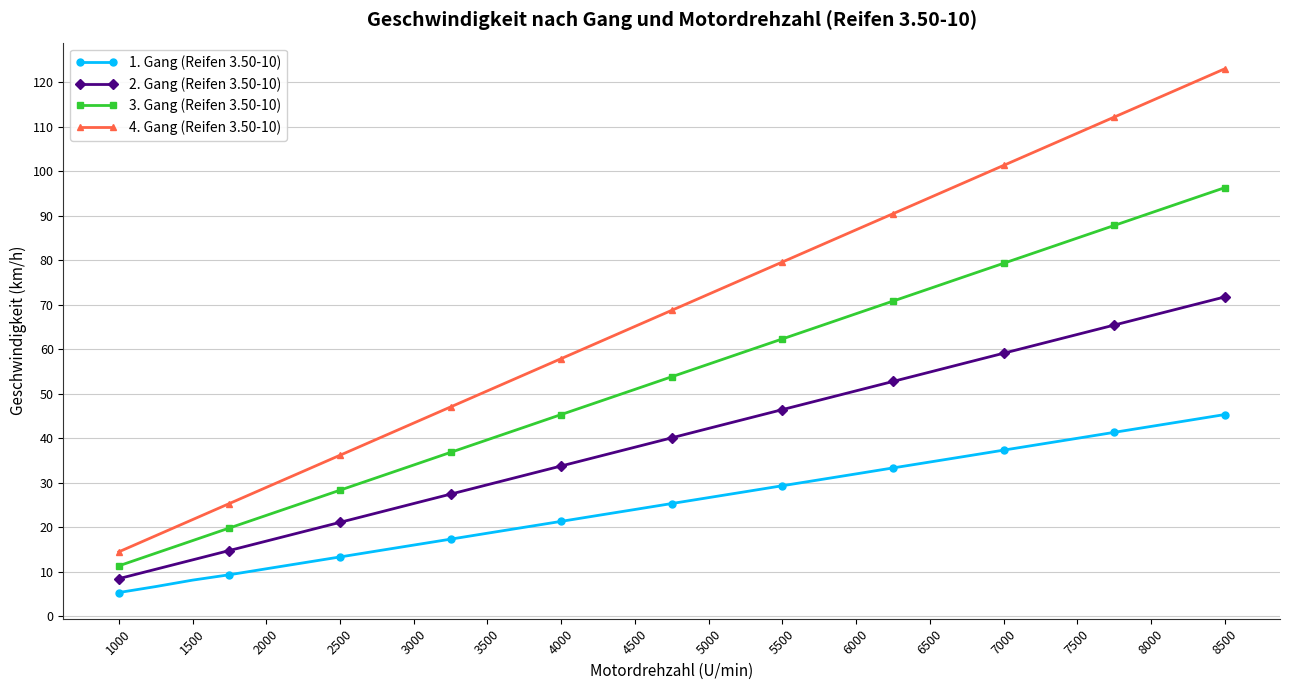

What is the value of the 3. Gang (Reifen 3.50-10) point at the 8th from the left?

31.2